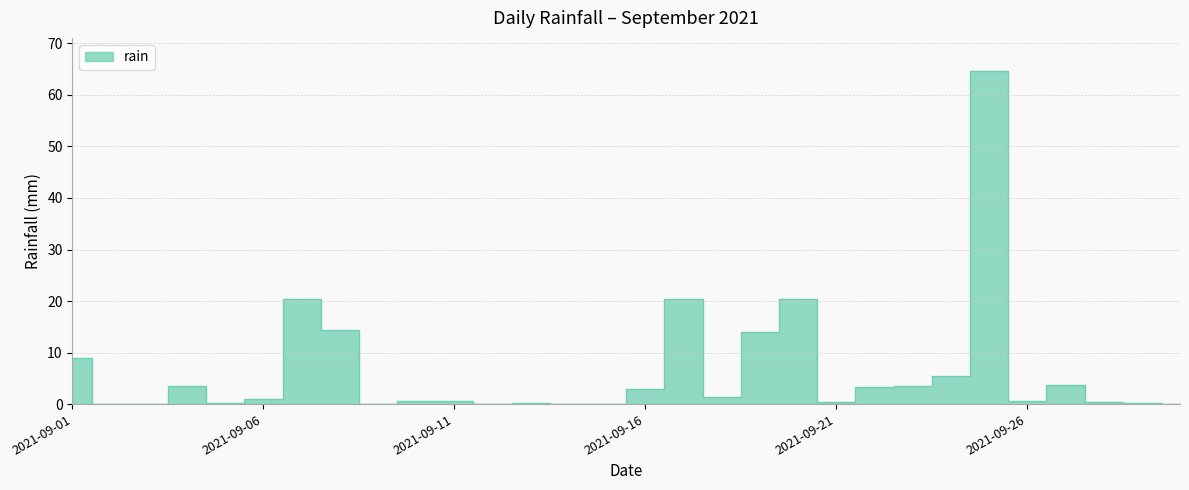

List the labels in order of value, largest first.

2021-09-25, 2021-09-07, 2021-09-17, 2021-09-20, 2021-09-08, 2021-09-19, 2021-09-01, 2021-09-24, 2021-09-27, 2021-09-04, 2021-09-23, 2021-09-22, 2021-09-16, 2021-09-18, 2021-09-06, 2021-09-10, 2021-09-11, 2021-09-26, 2021-09-21, 2021-09-28, 2021-09-05, 2021-09-13, 2021-09-29, 2021-09-02, 2021-09-03, 2021-09-09, 2021-09-12, 2021-09-14, 2021-09-15, 2021-09-30